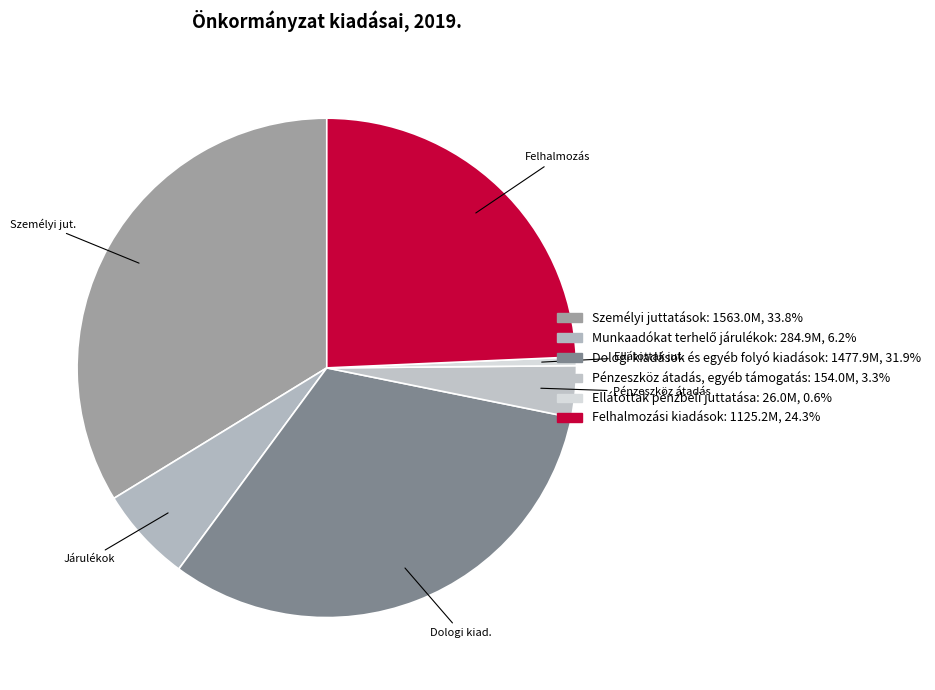

To the nearest percent, what is the combined percentage of Felhalmozási kiadások and Ellátottak pénzbeli juttatása?

25%